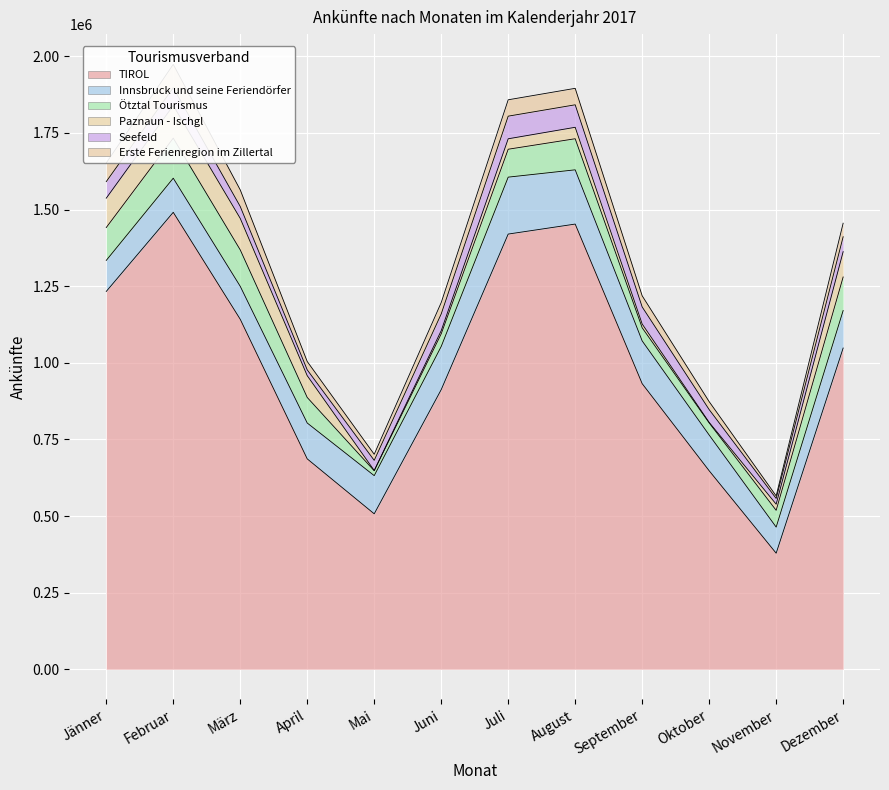

True or false: Erste Ferienregion im Zillertal and Innsbruck und seine Feriendörfer intersect in this chart.

False